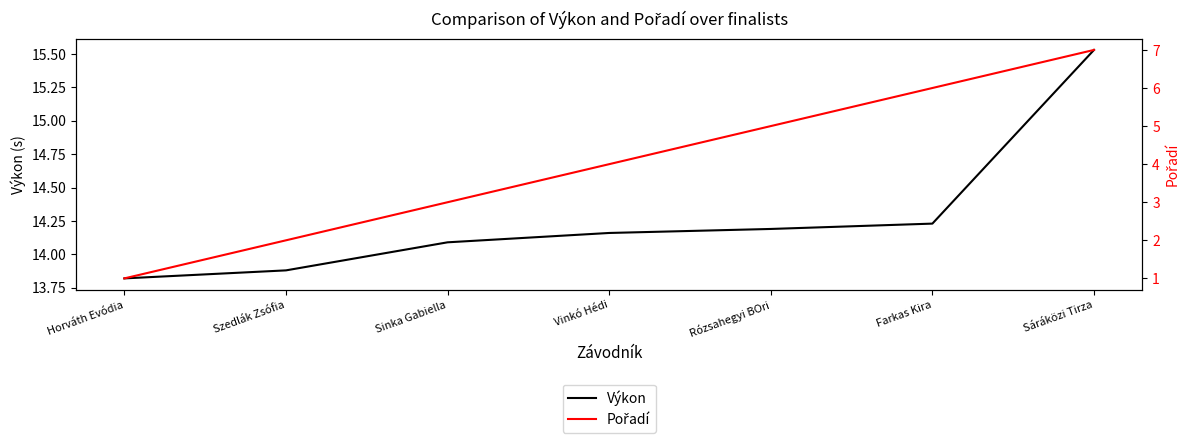

The value of Výkon at Szedlák Zsófia is 13.9. True or false?

True